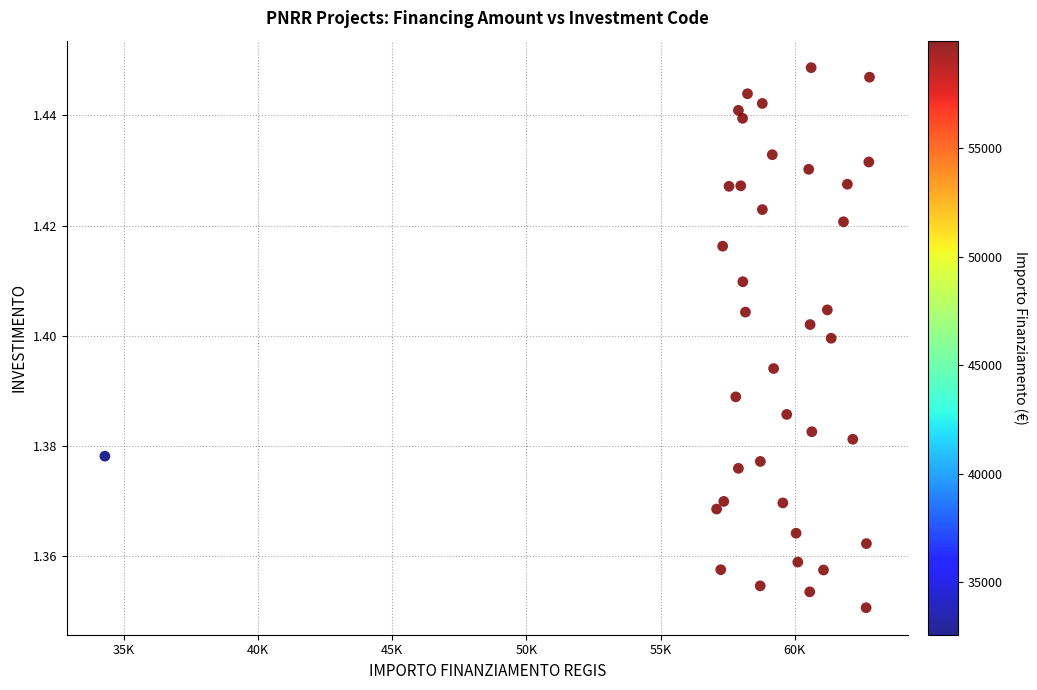

What is the range of X values (max minus min)?

28485.4